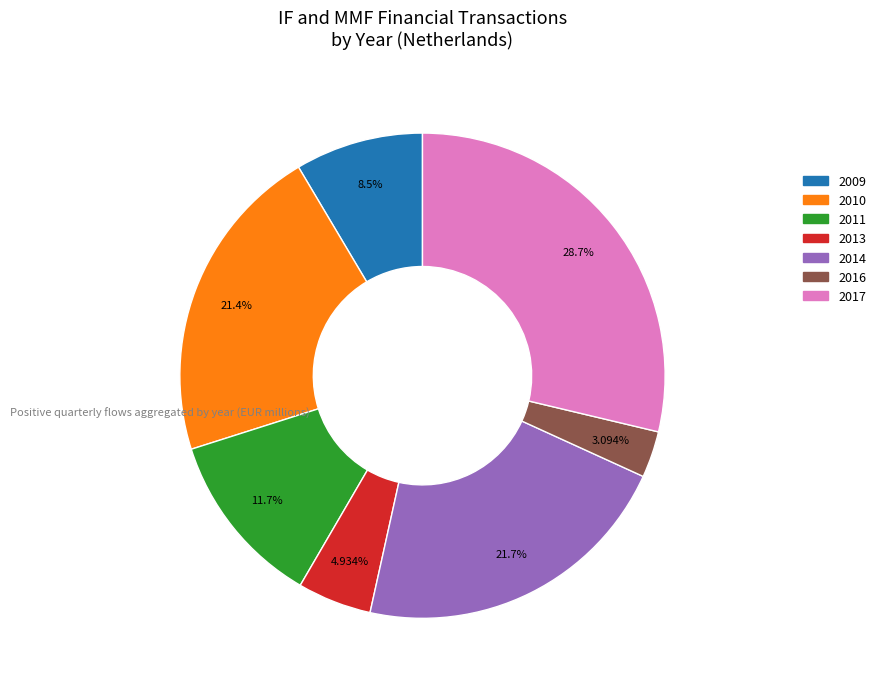

How many slices are in this pie chart?

7